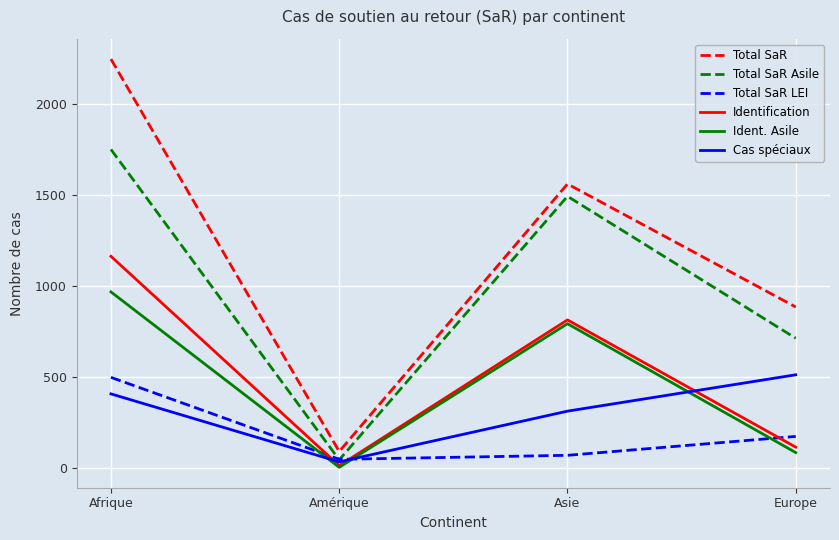

True or false: Total SaR Asile and Ident. Asile cross at least once.

False